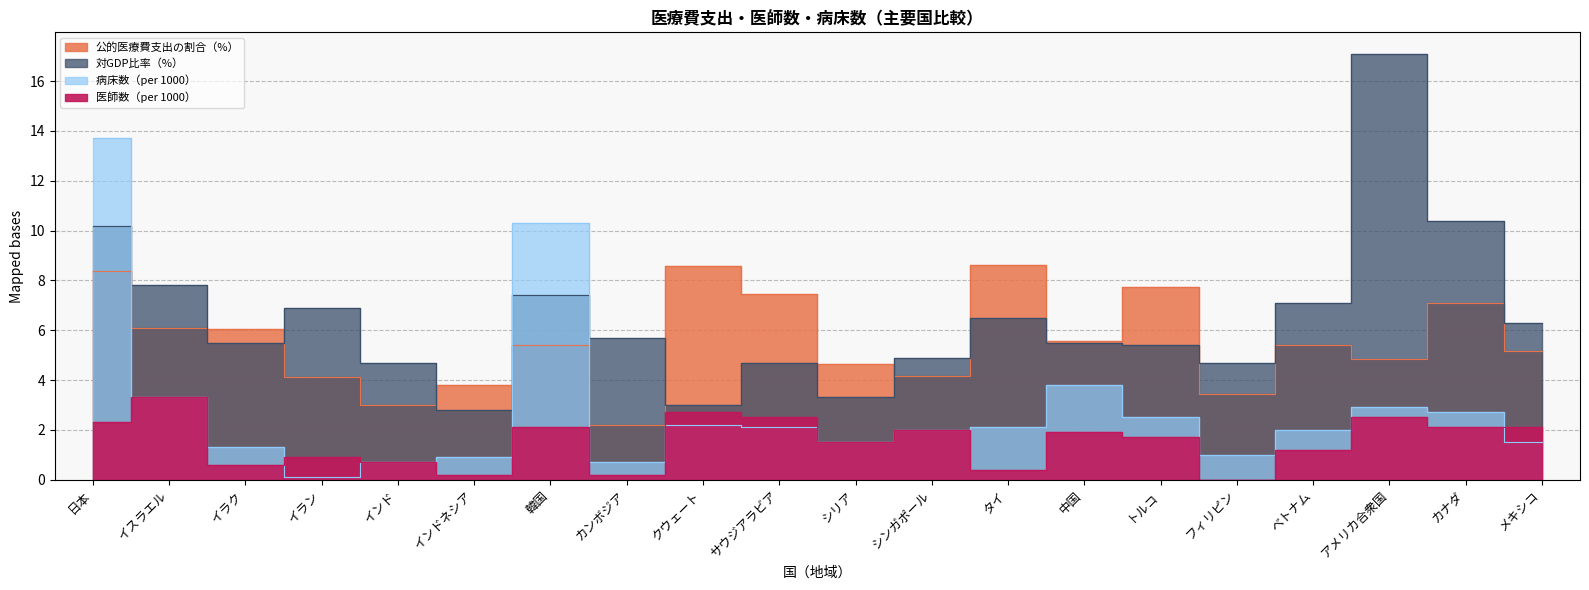

What is the maximum value for 病床数（per 1000）?

13.7